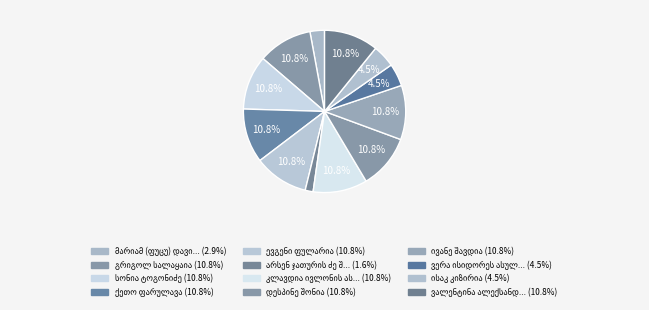

Is there any slice that represents more than half of the pie?

No